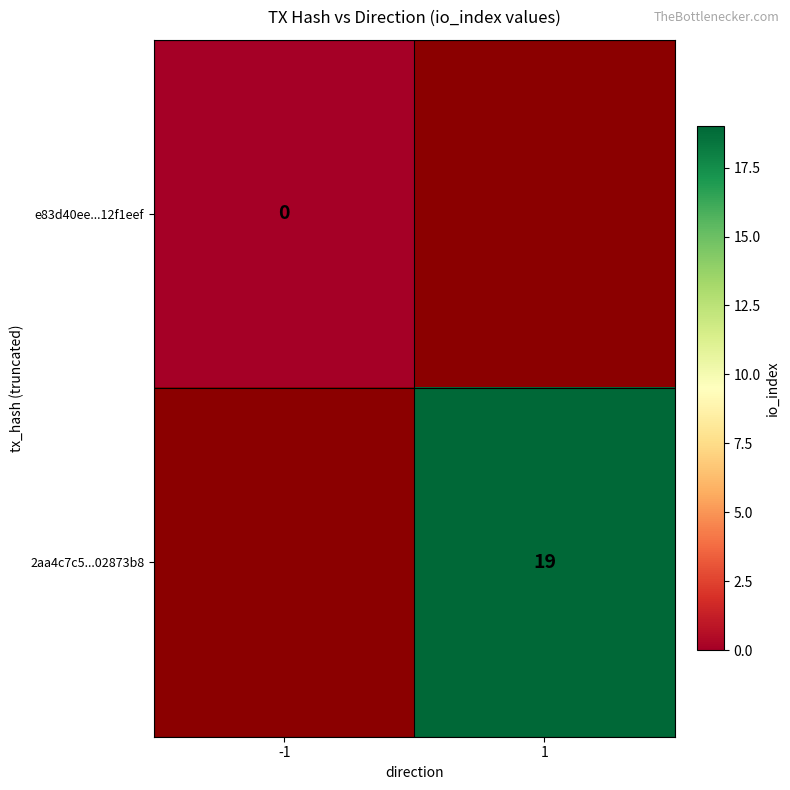

True or false: 2aa4c7c5...02873b8 has a value of 30 at 1.

False